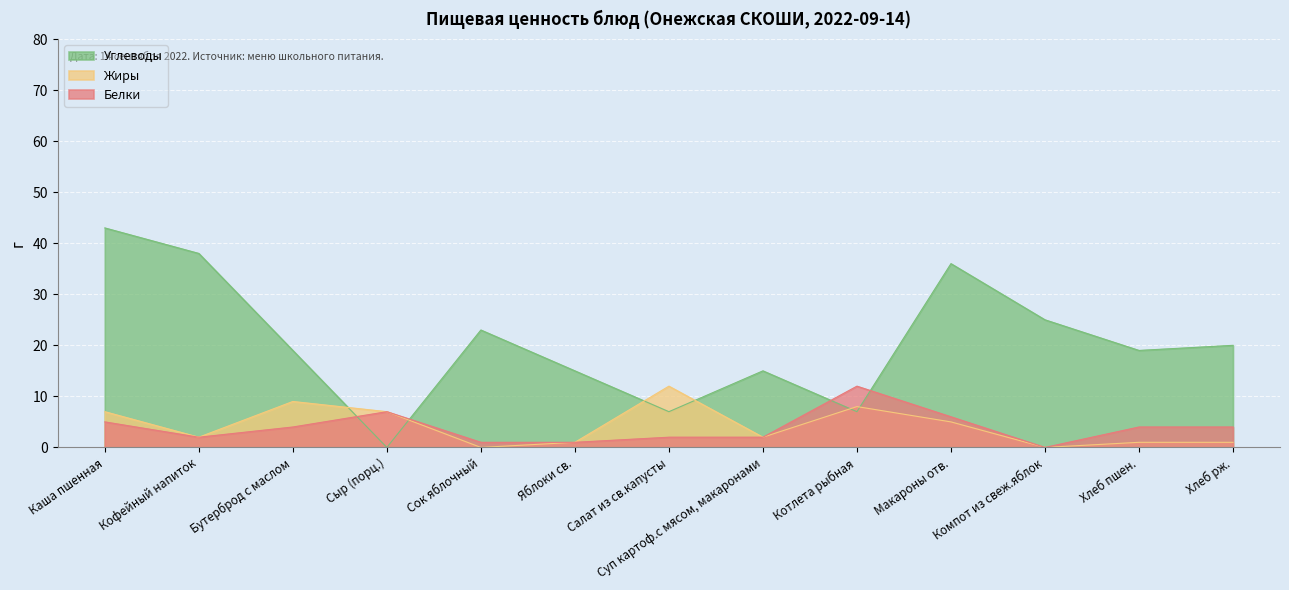

The value of Жиры at Хлеб рж. is 1. True or false?

True